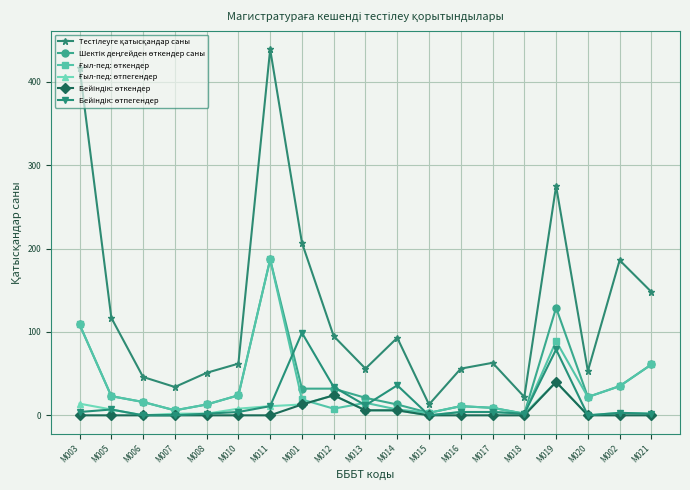

Is this an area chart (filled region under the line)?

No